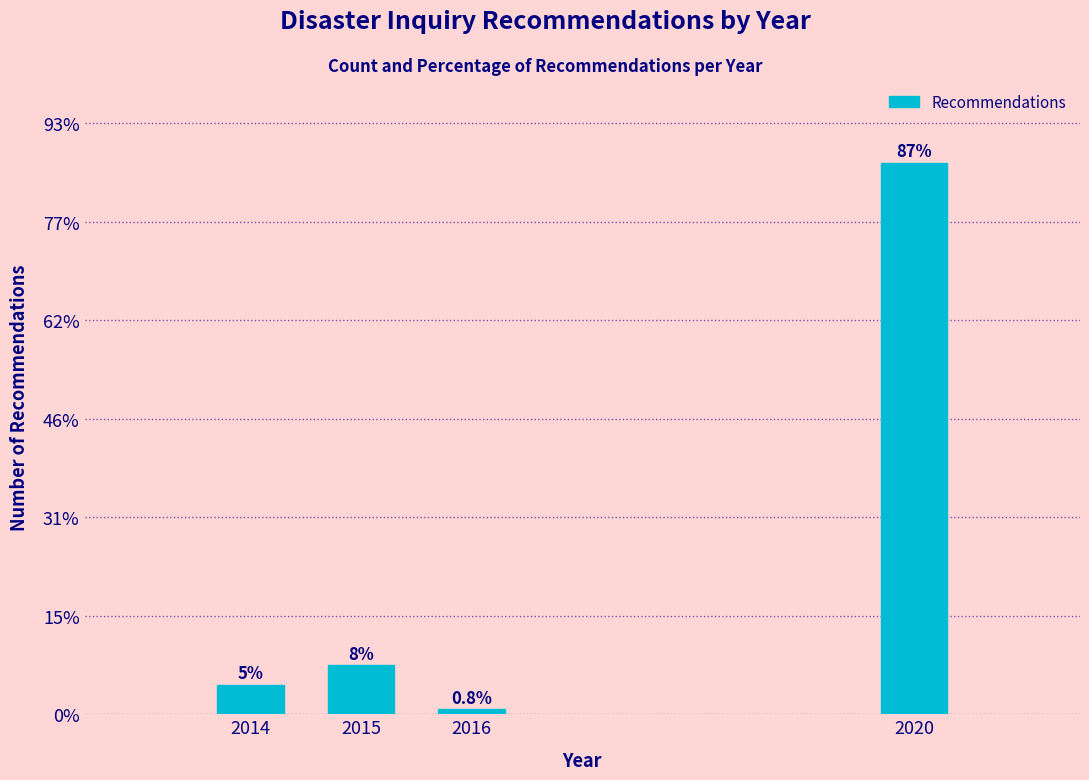

Are the bars horizontal?

No